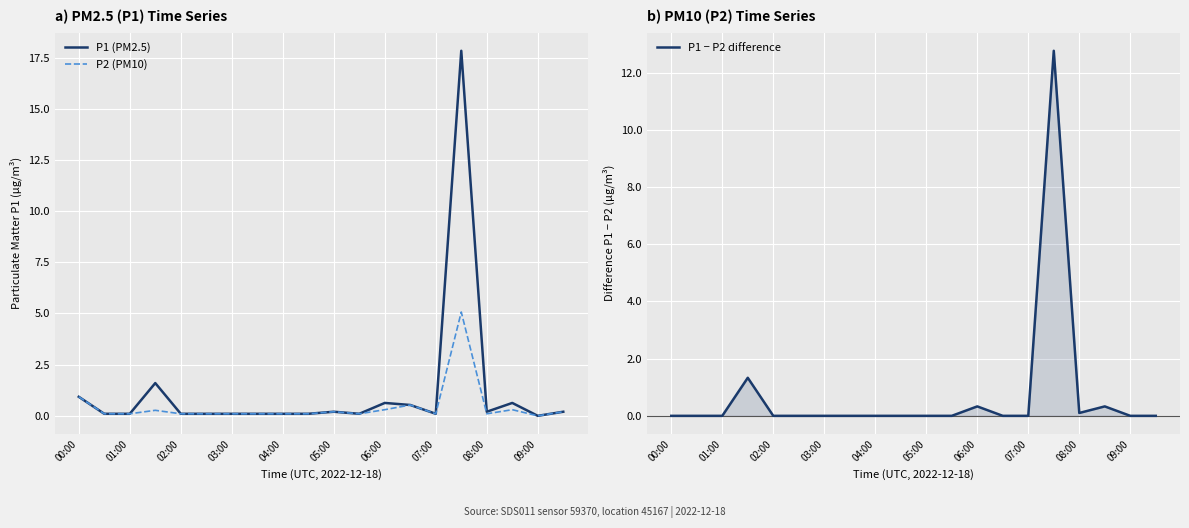

True or false: P2 (PM10) has more than 0 points higher than both neighbors.

True